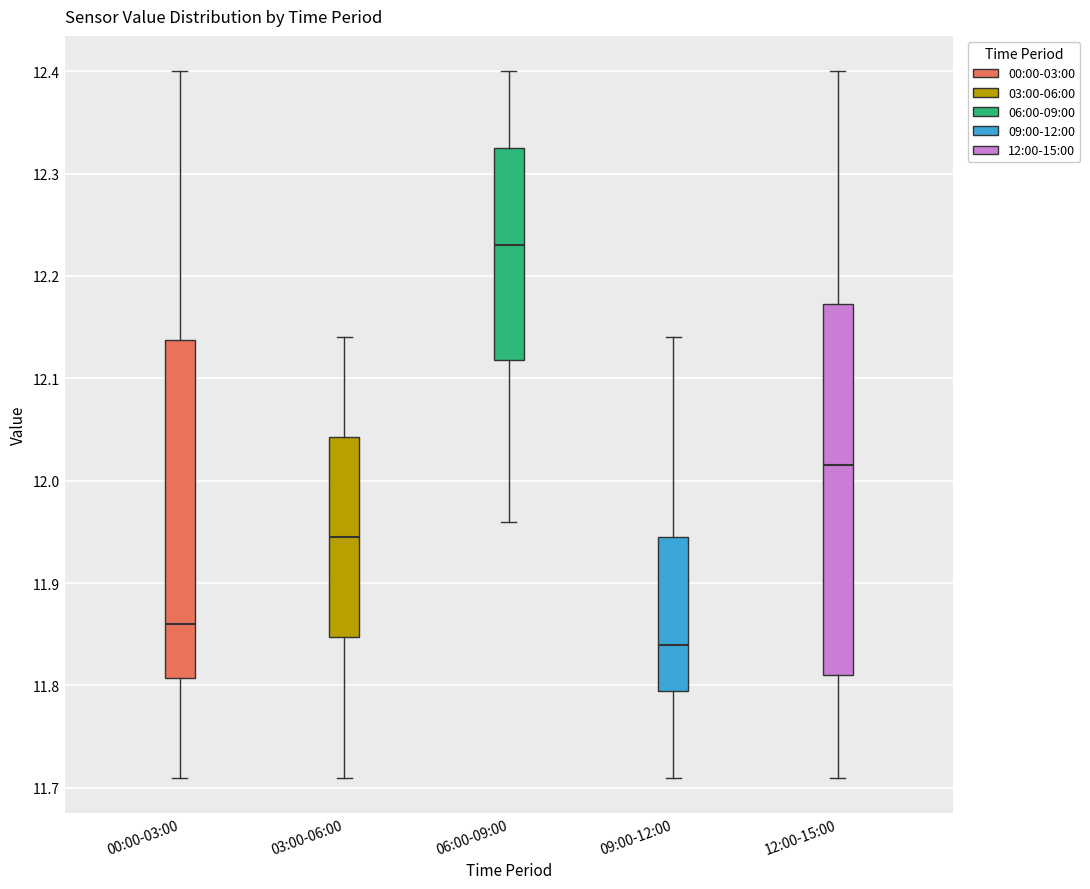

Reading left to right, transcribe this box plot: for each box, give where its median line is, the range the box spans, and where its two whiskers end, as read against the y-axis. The values are not printed on the chart, so give them approximately, as read against the axis.

00:00-03:00: median 11.86, box 11.81 to 12.14, whiskers 11.71 to 12.40
03:00-06:00: median 11.95, box 11.85 to 12.04, whiskers 11.71 to 12.14
06:00-09:00: median 12.23, box 12.12 to 12.33, whiskers 11.96 to 12.40
09:00-12:00: median 11.84, box 11.80 to 11.95, whiskers 11.71 to 12.14
12:00-15:00: median 12.02, box 11.81 to 12.17, whiskers 11.71 to 12.40